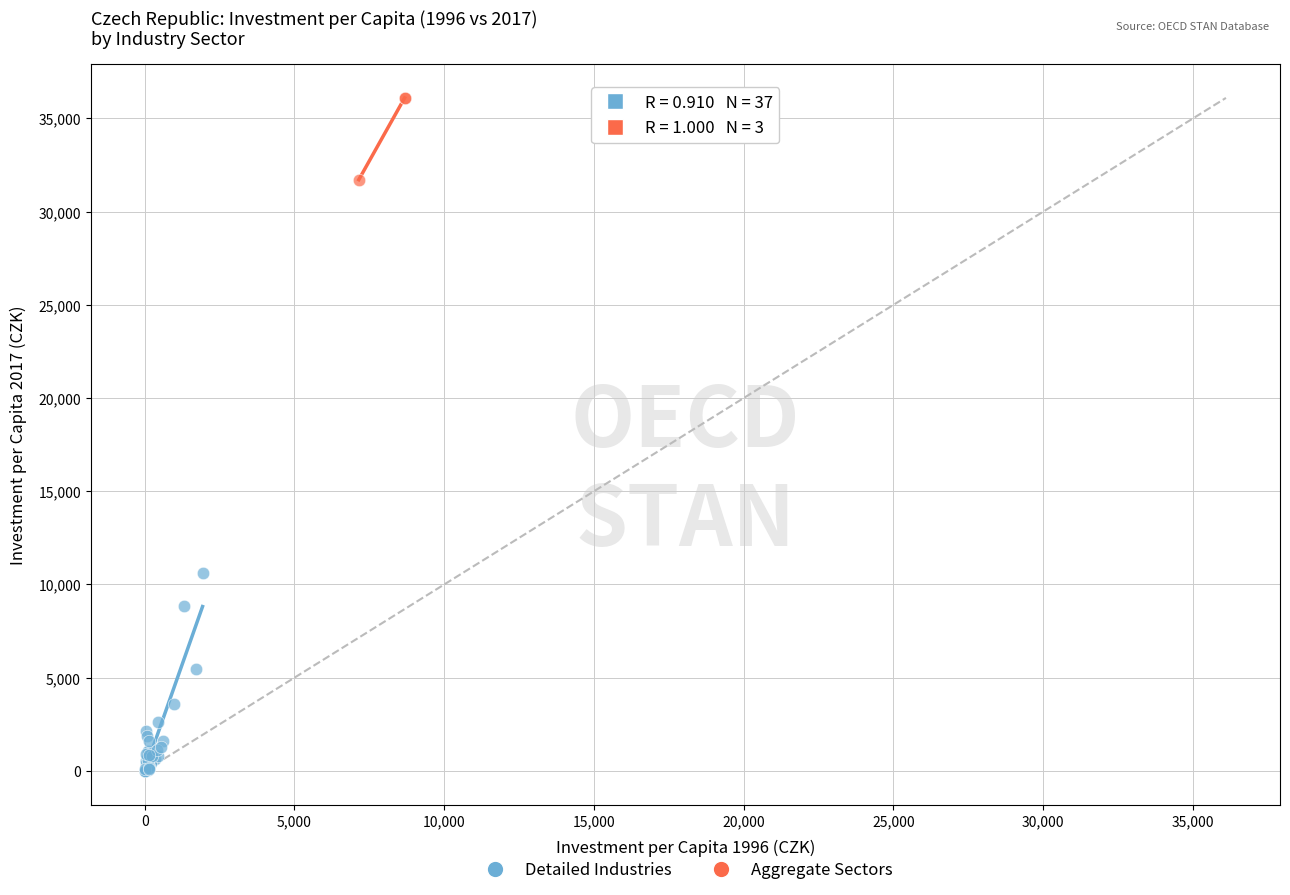

Which series contains the highest Y value?

Aggregate Sectors